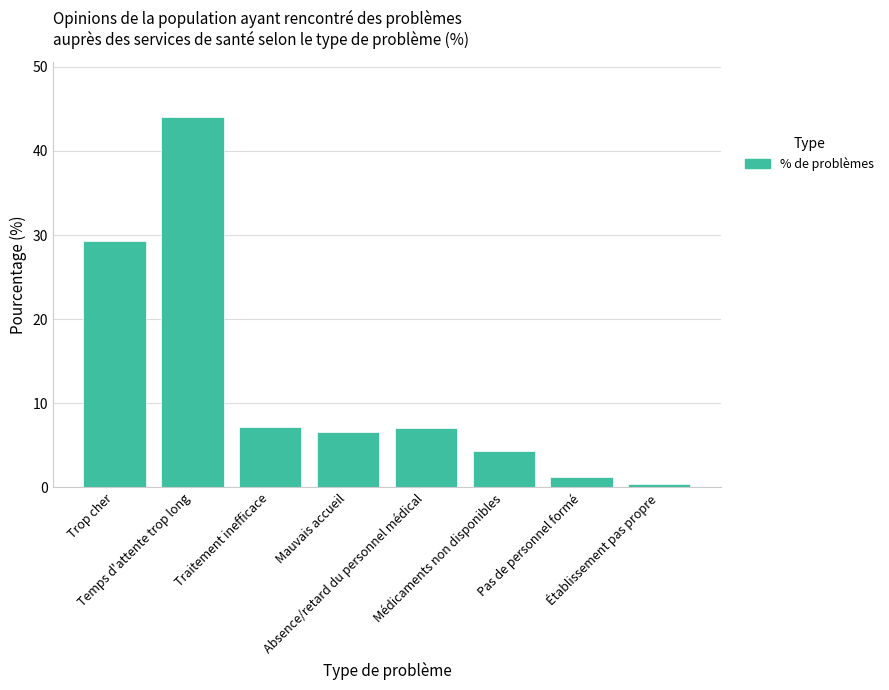

At which category does the chart reach its peak across all series?

Temps d'attente trop long